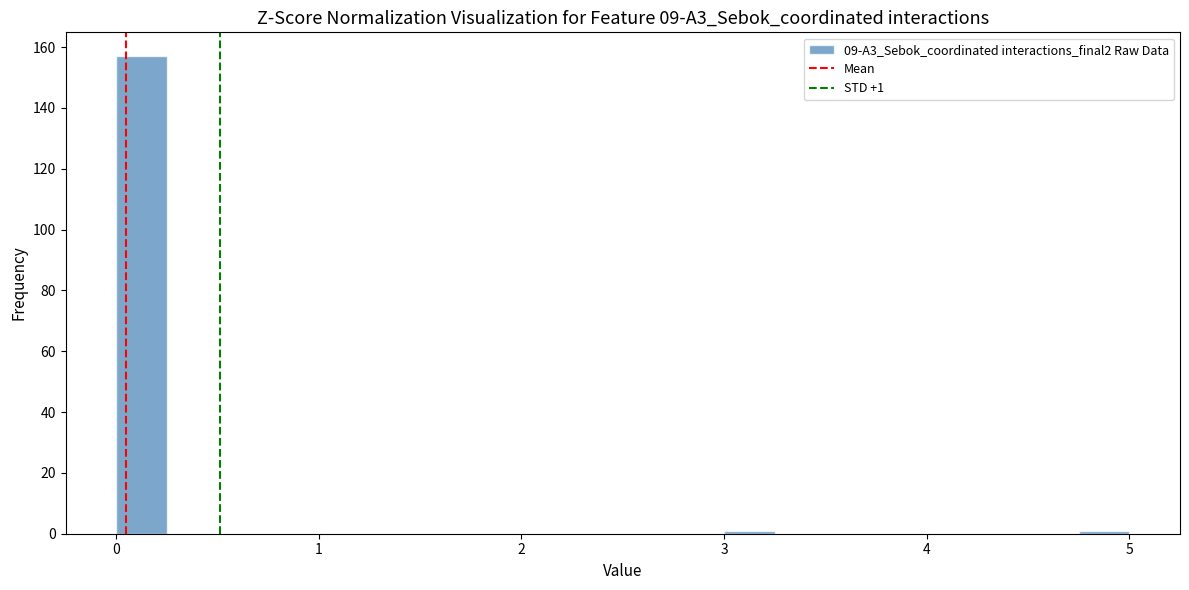

Read against the x-axis, roughly where is the centre of the tallest bar?

0.1